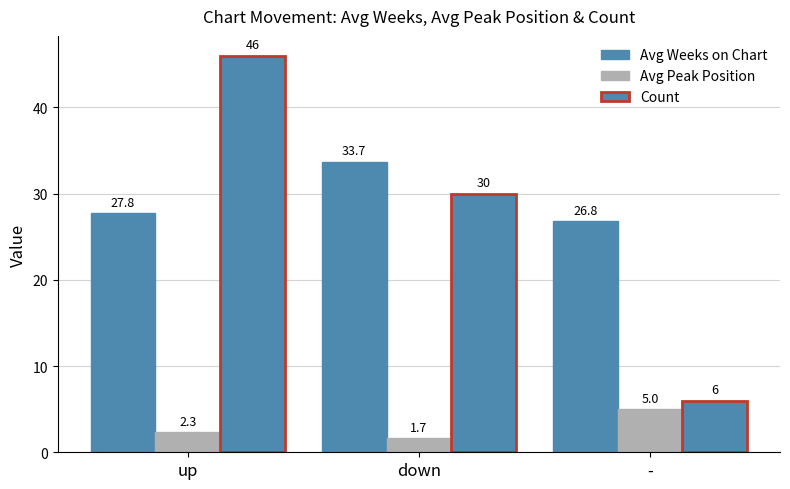

Are the bars horizontal?

No